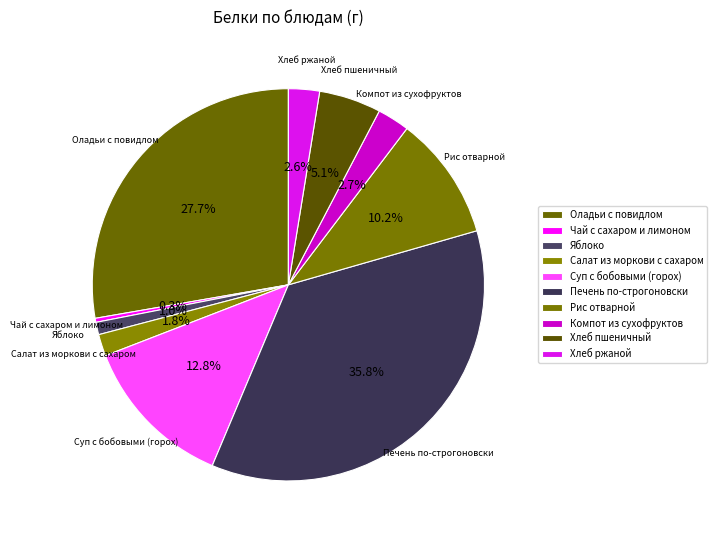

Which slice is the smallest?

Чай с сахаром и лимоном